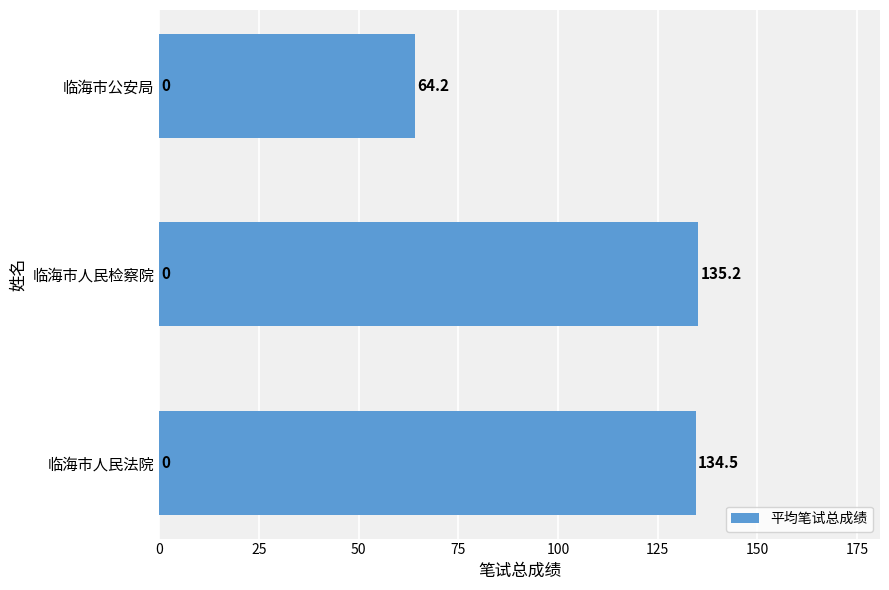

How many values exceed 134?

2